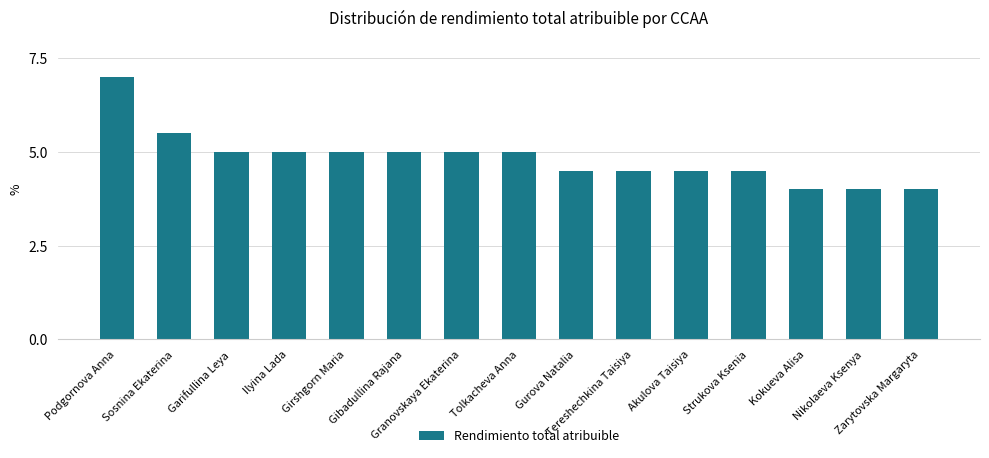

How many series are shown in this chart?

1